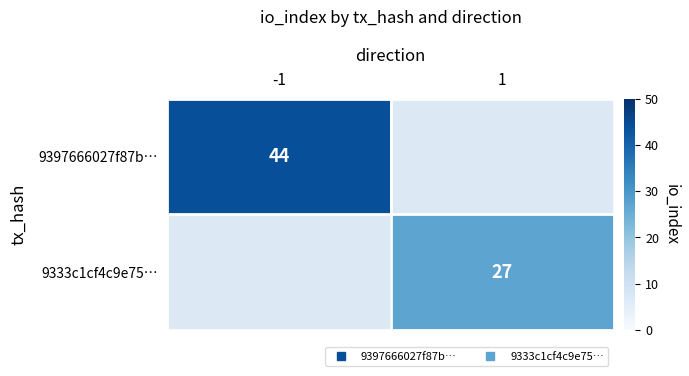

Rank the categories by 9397666027f87b… value from highest to lowest.

-1, 1